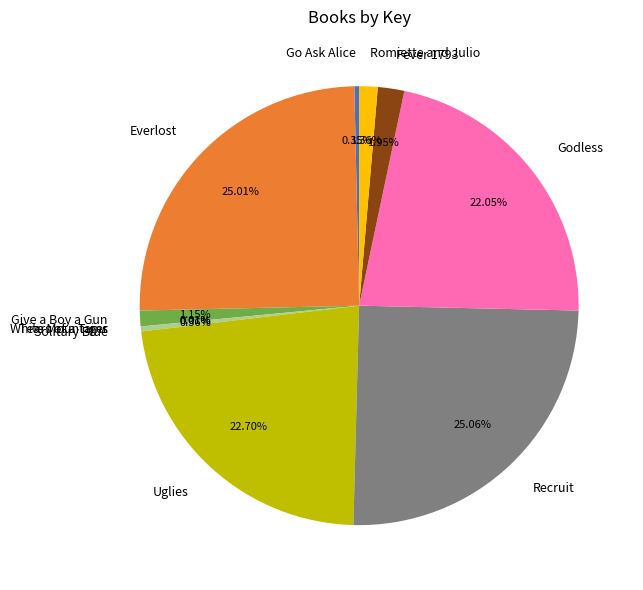

Between Give a Boy a Gun and Fever 1793, which is larger?

Fever 1793